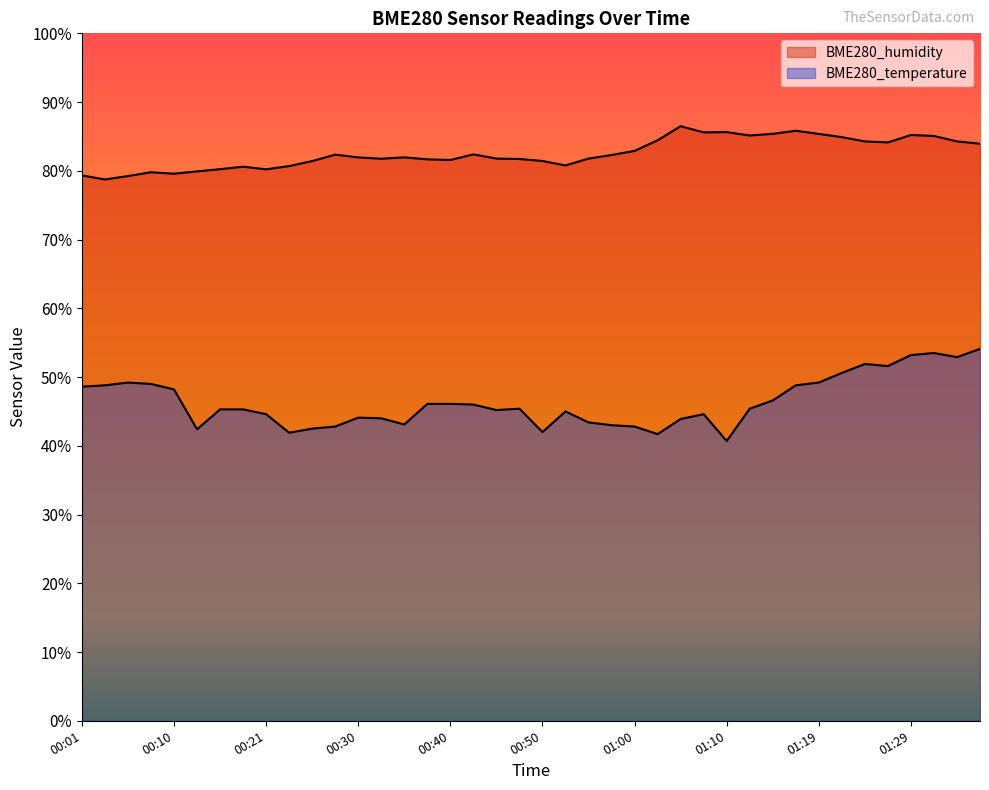

How many lines are shown in the chart?

2